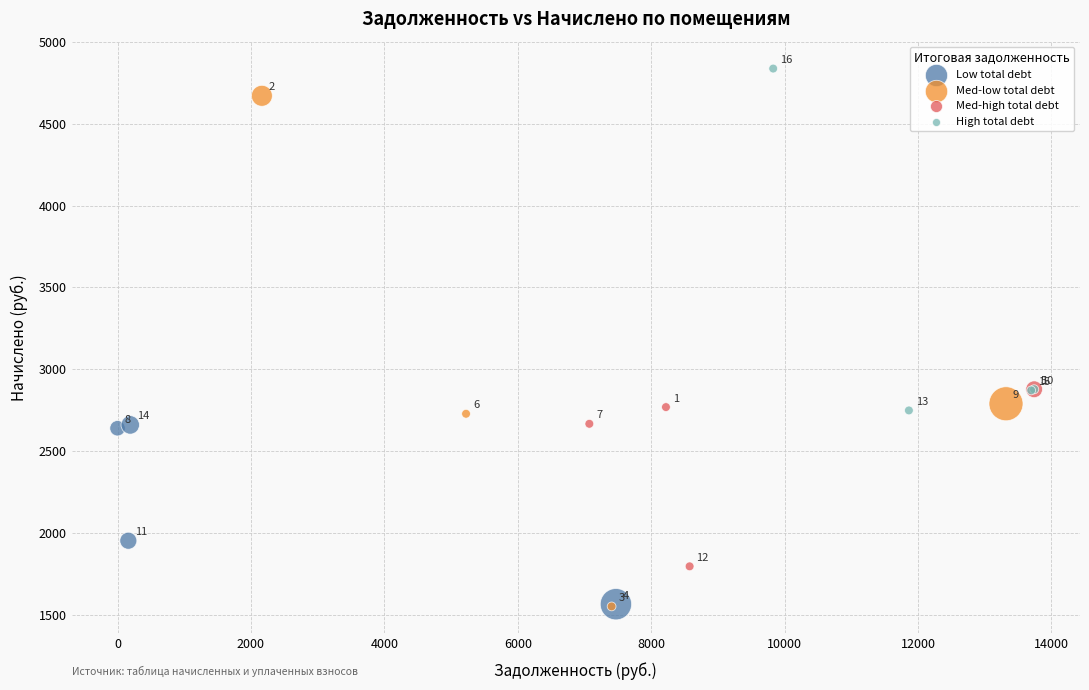

Which series has the largest Y range (max minus min)?

Med-low total debt